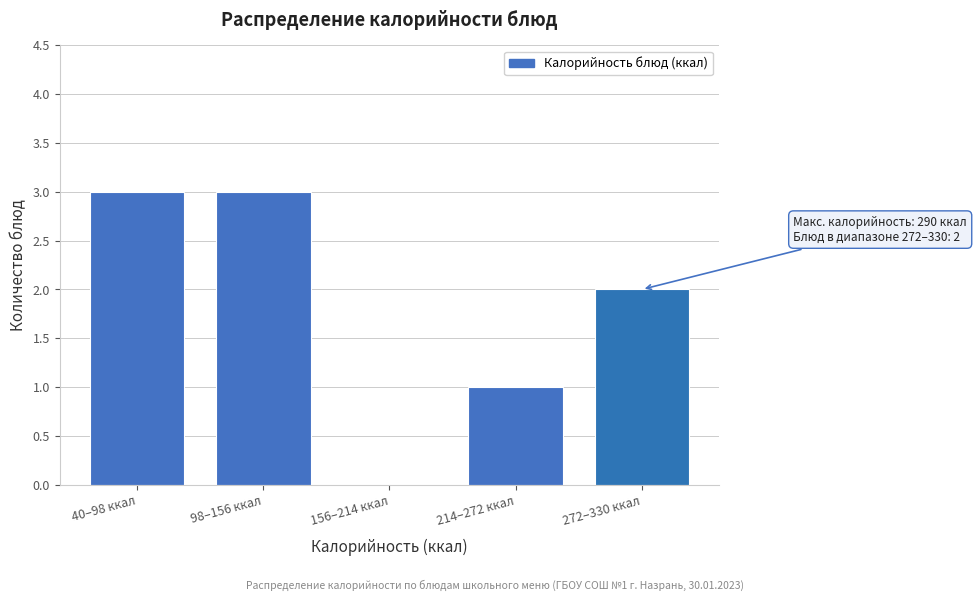

Reading left to right, list all the values displayed in this chart.

40–98 ккал=3	98–156 ккал=3	156–214 ккал=0	214–272 ккал=1	272–330 ккал=2